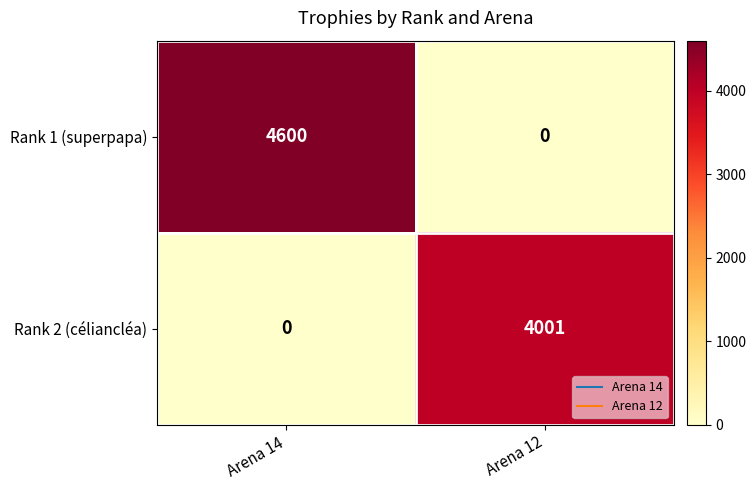

True or false: Rank 2 (céliancléa) has a value of 1821 at Arena 14.

False